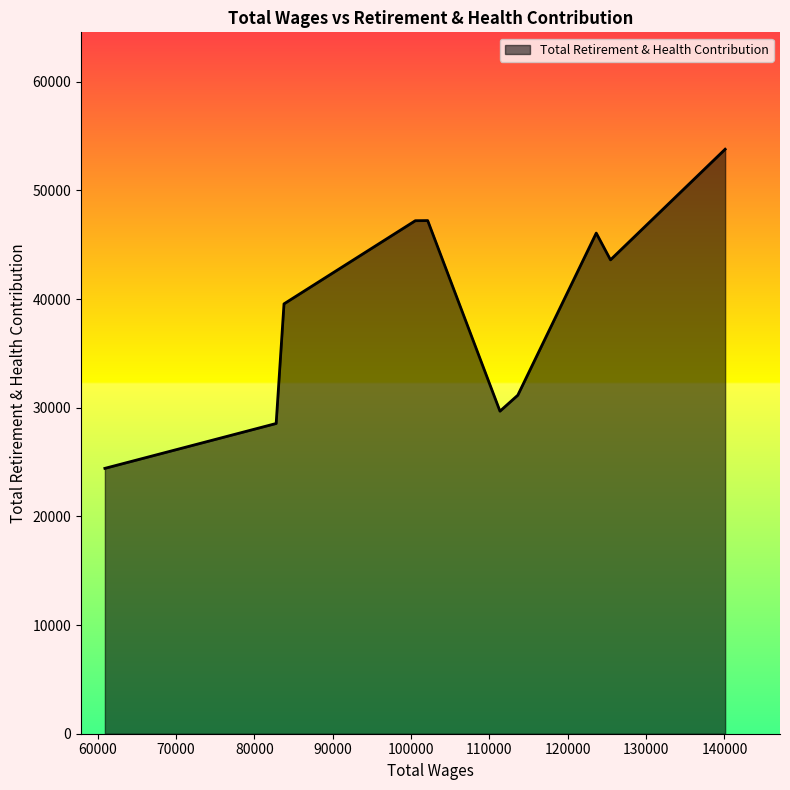

What is the maximum value shown in the chart?

53786